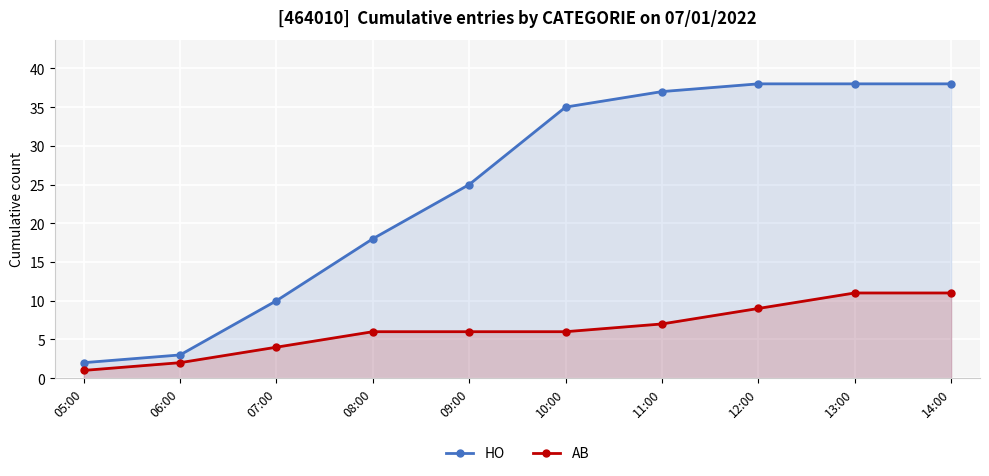

What is the average value of the HO series?

24